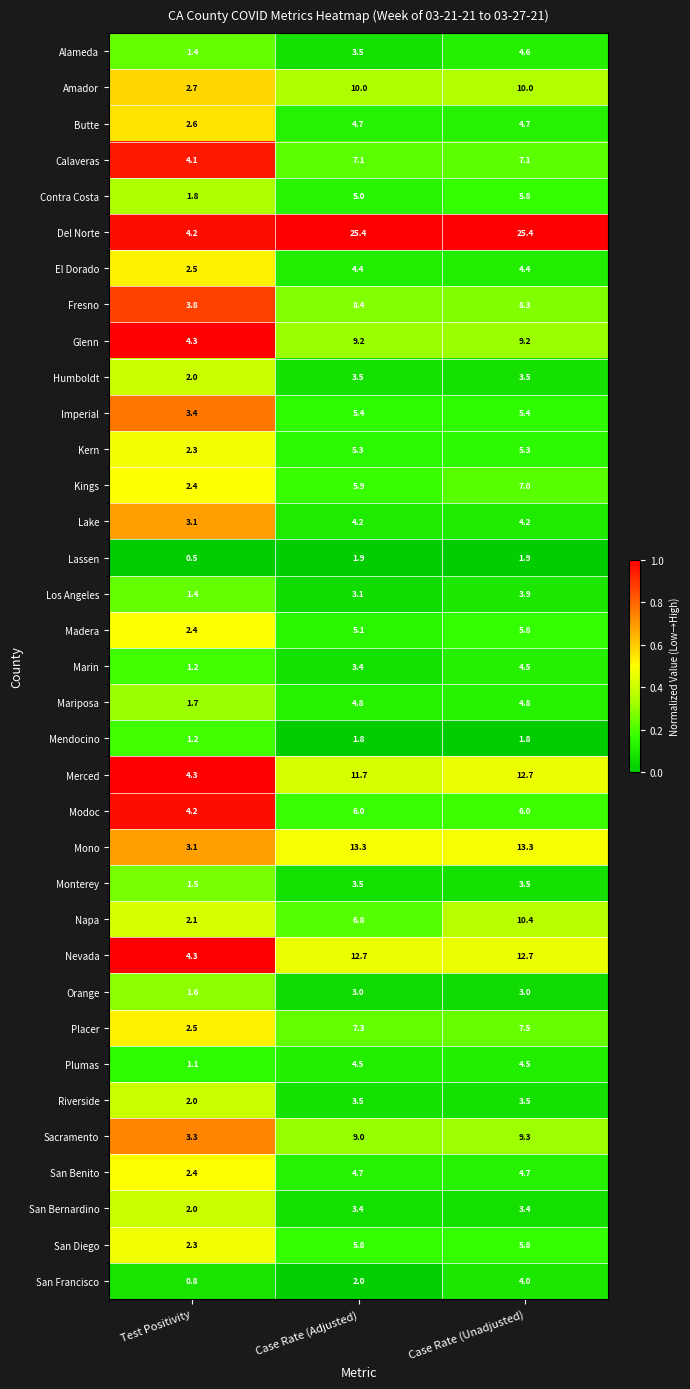

What is the highest value of the Napa series?

10.4